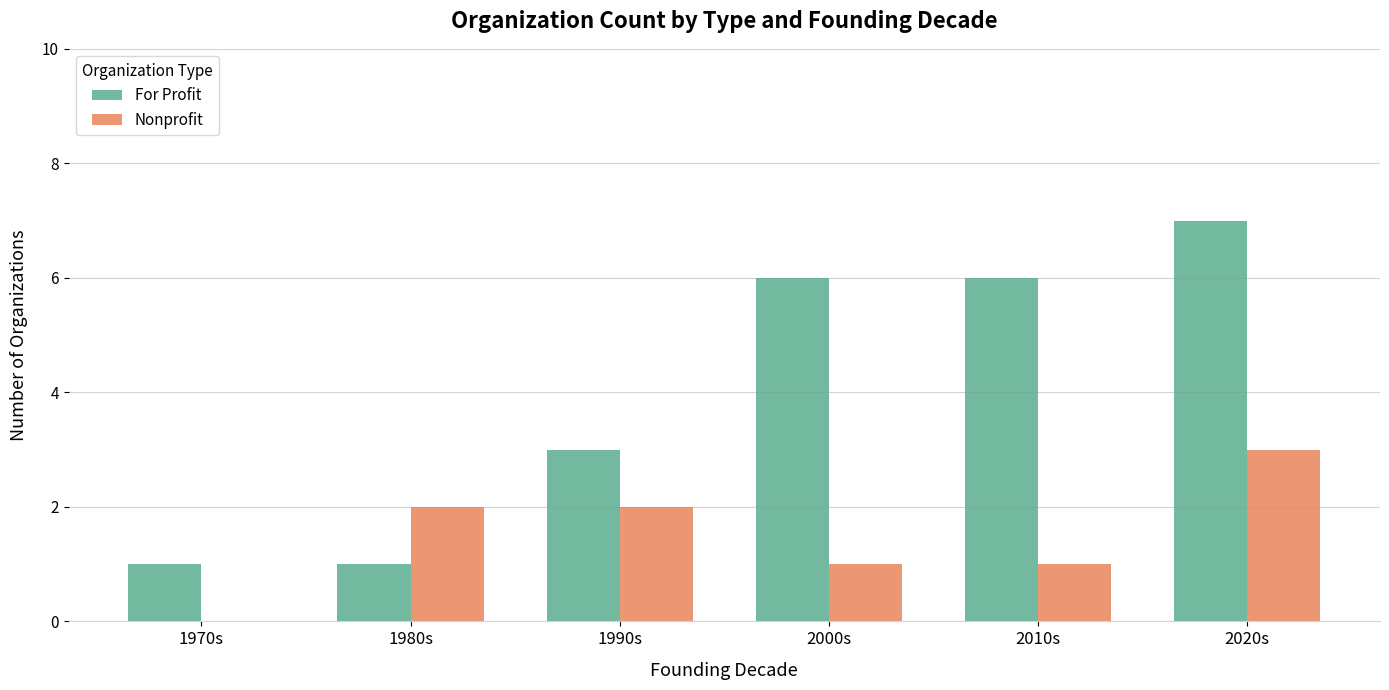

What is the sum of the For Profit values at 1990s and 1980s?

4